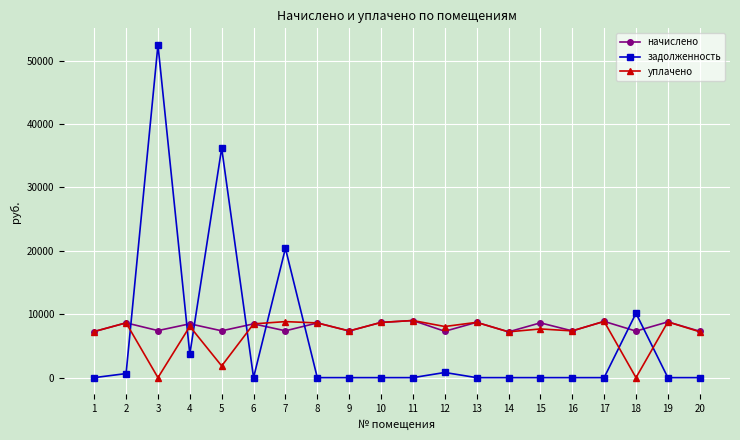

What is the maximum value for задолженность?

52469.1